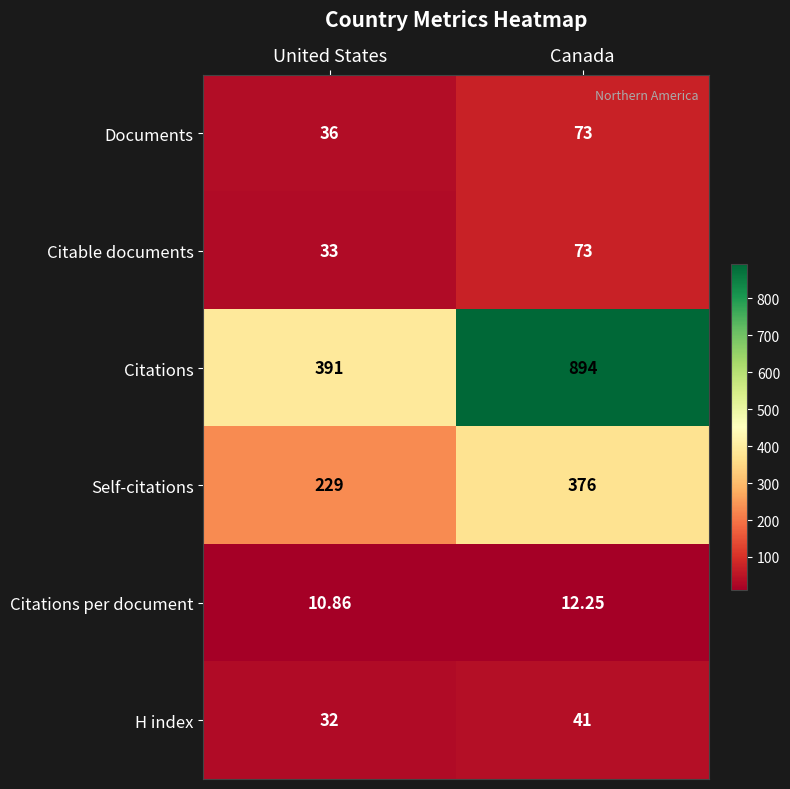

Which series has the widest spread of values?

Citations